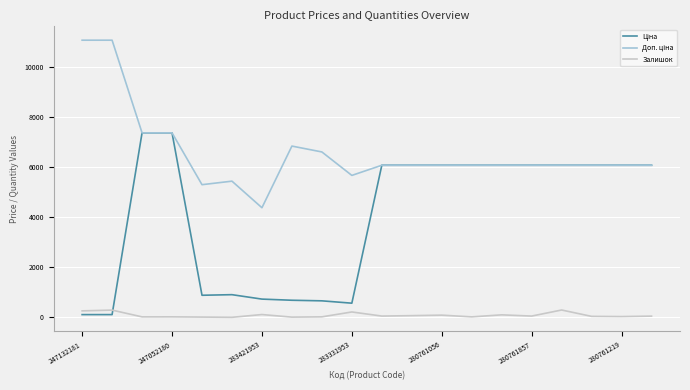

At how many categories does at least one series exceed 1005?

20